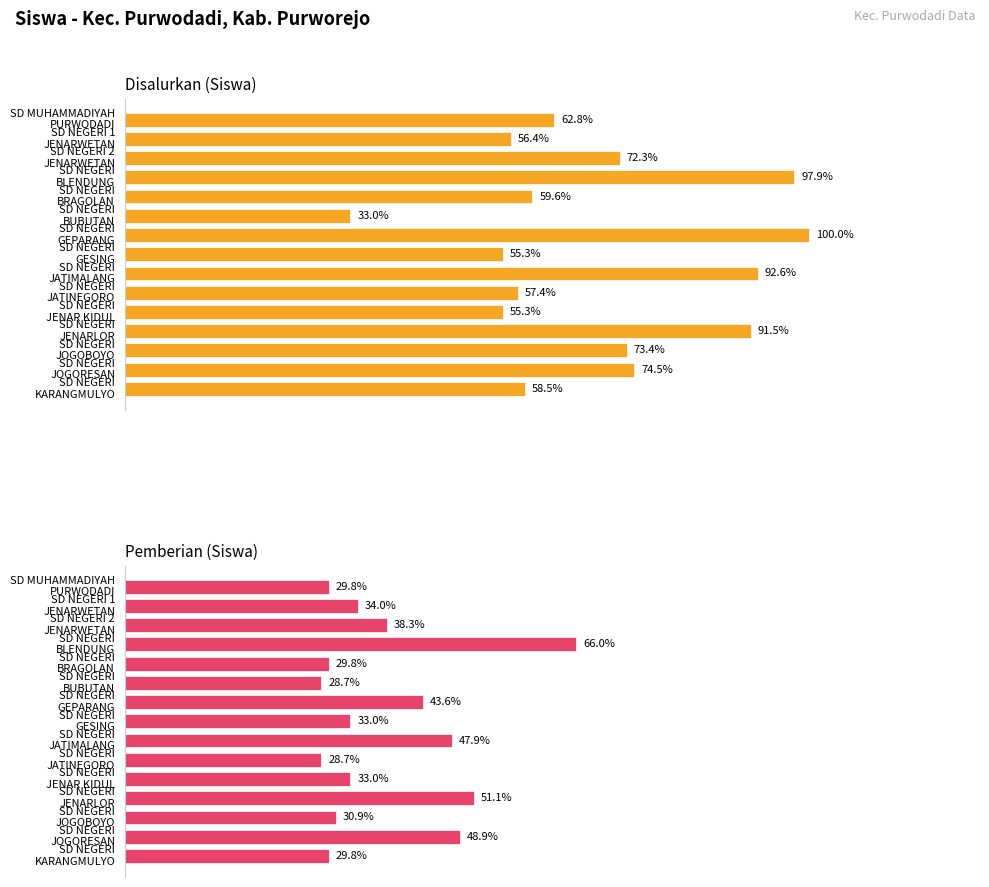

True or false: Disalurkan (Siswa) has a value of 84 at SD NEGERI BRAGOLAN.

False